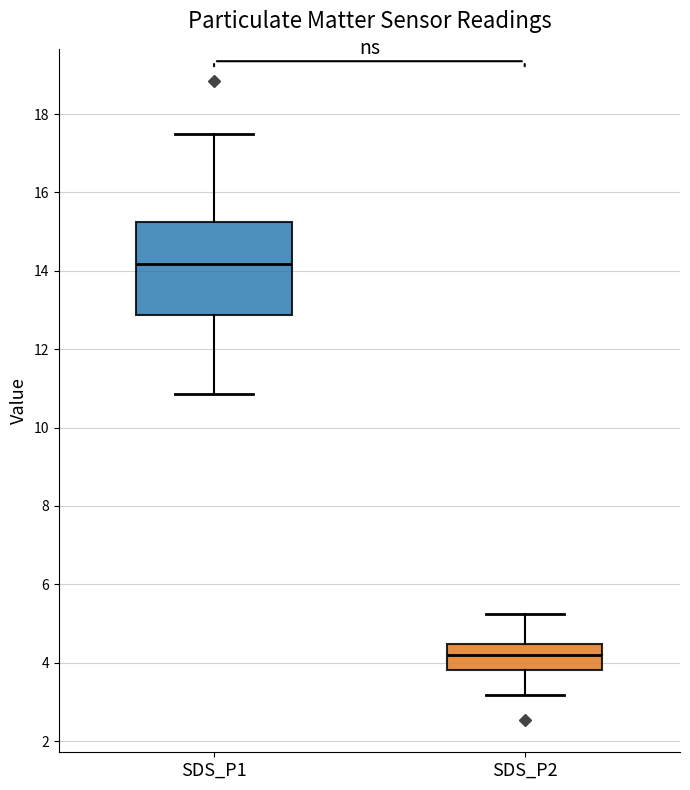

Where is the lower edge of the box for SDS_P1 on the y-axis? The values are not printed on the chart, so give them approximately, as read against the axis.

12.8